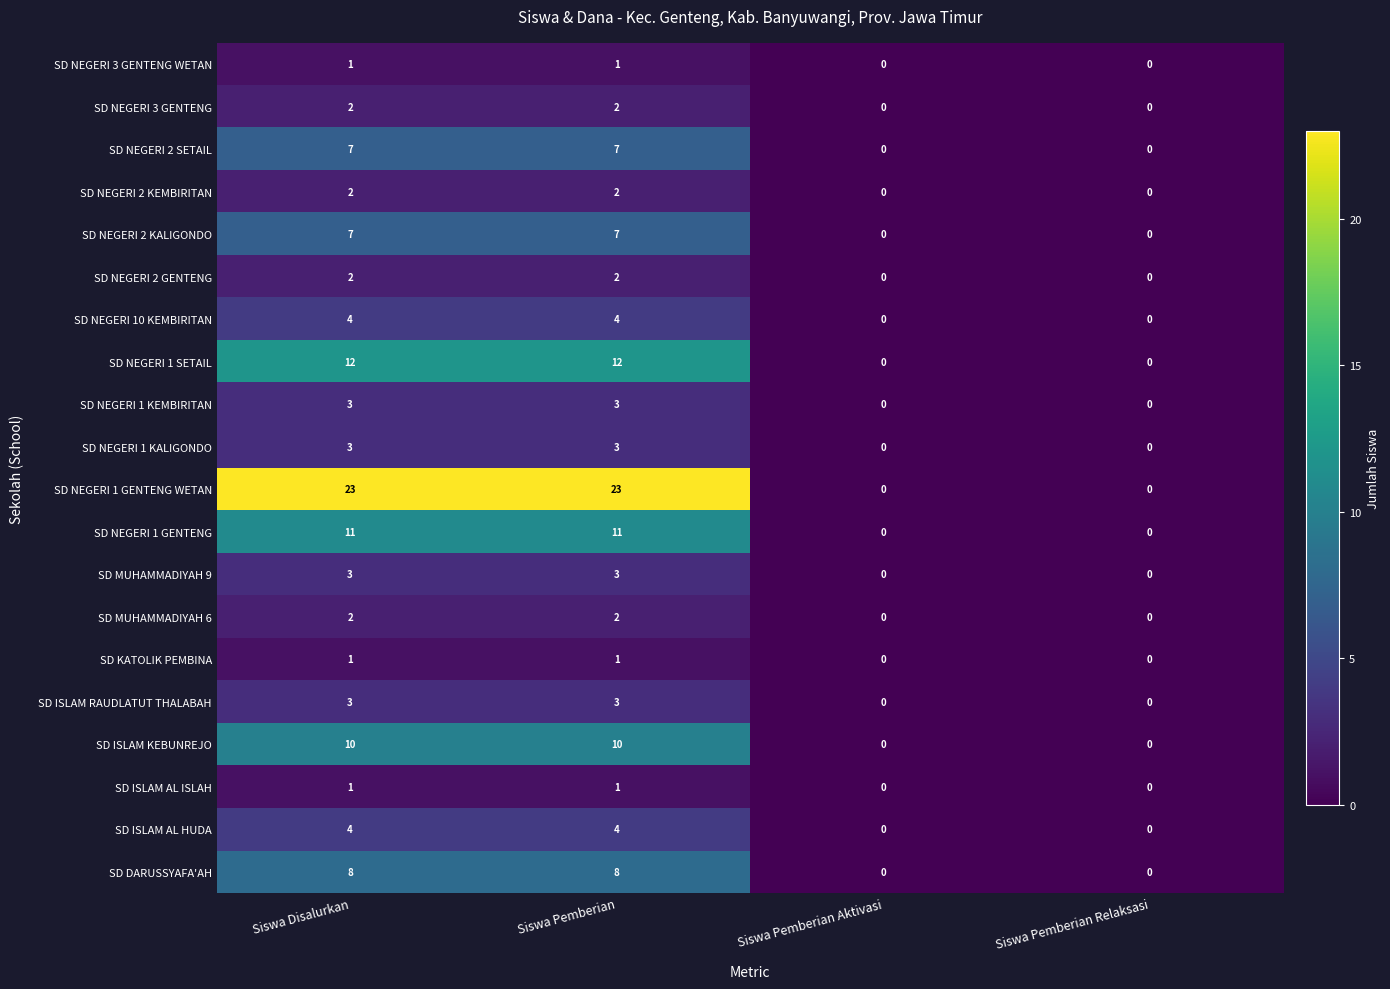

Count the SD NEGERI 1 KALIGONDO values in the range 0 to 3.

4